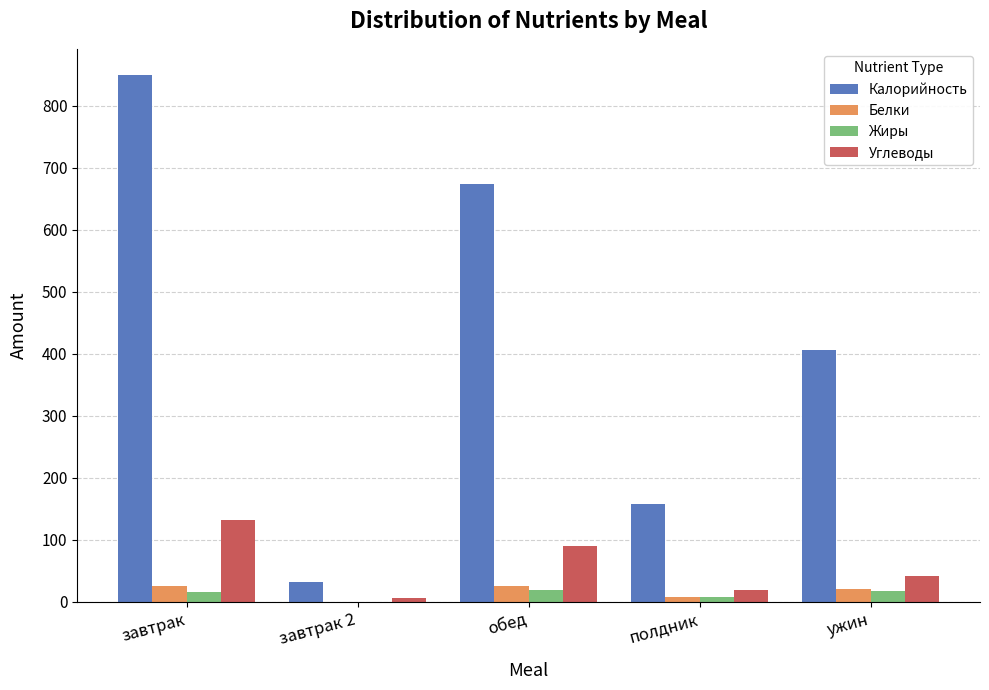

What is the sum of all Калорийность values?

2118.7